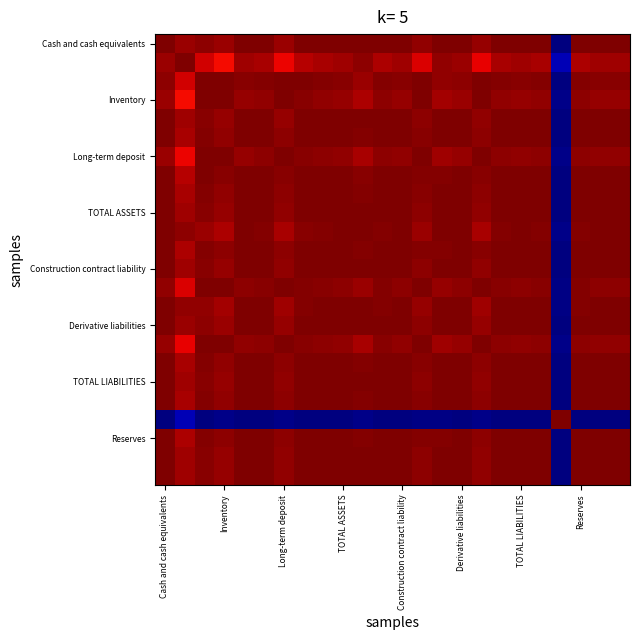

How many distinct data groups are displayed?

24